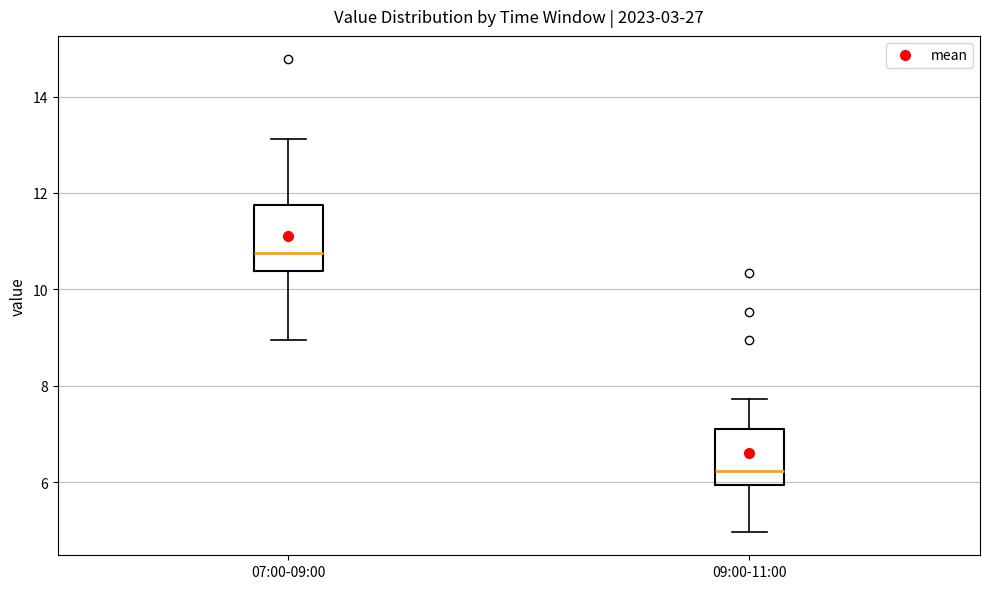

Where does the upper whisker of the box for 07:00-09:00 end on the y-axis? The values are not printed on the chart, so give them approximately, as read against the axis.

13.2